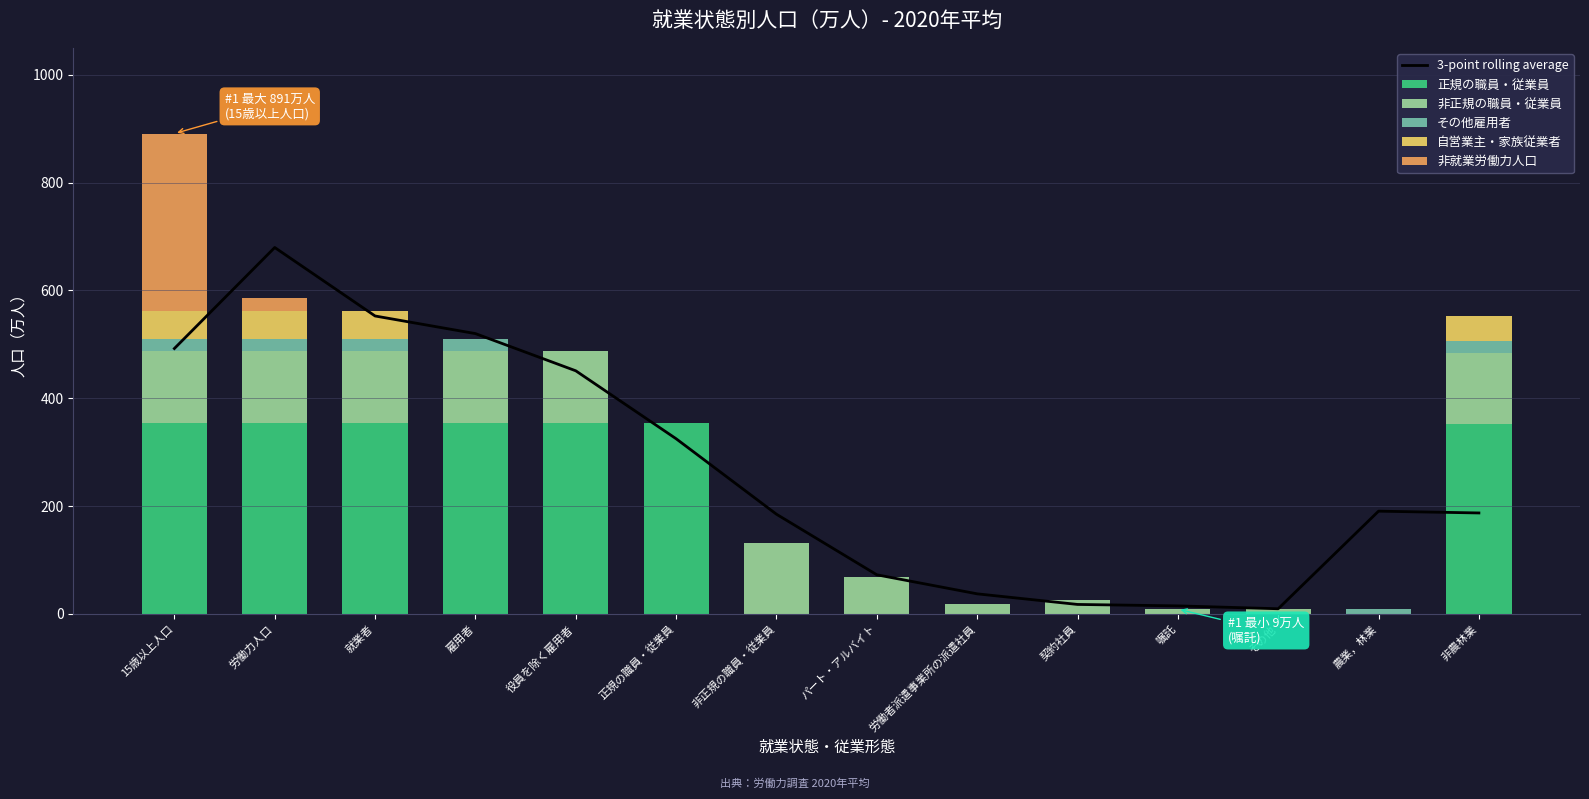

How many data points in 3-point rolling average are less than 190?

7